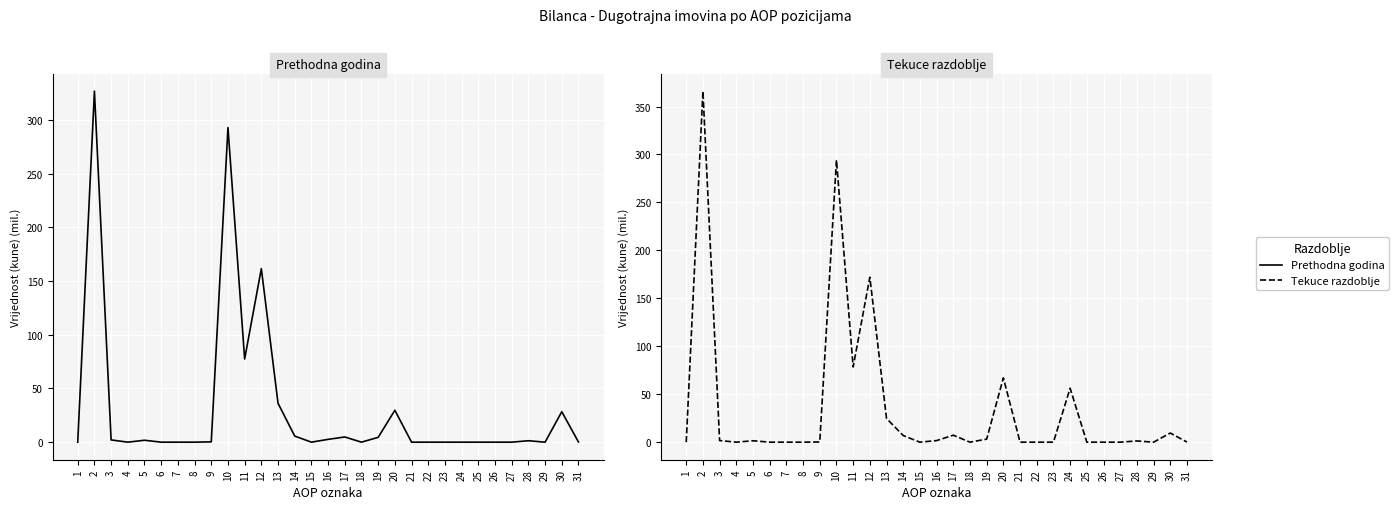

Which has a higher value, 31 or 13?

13